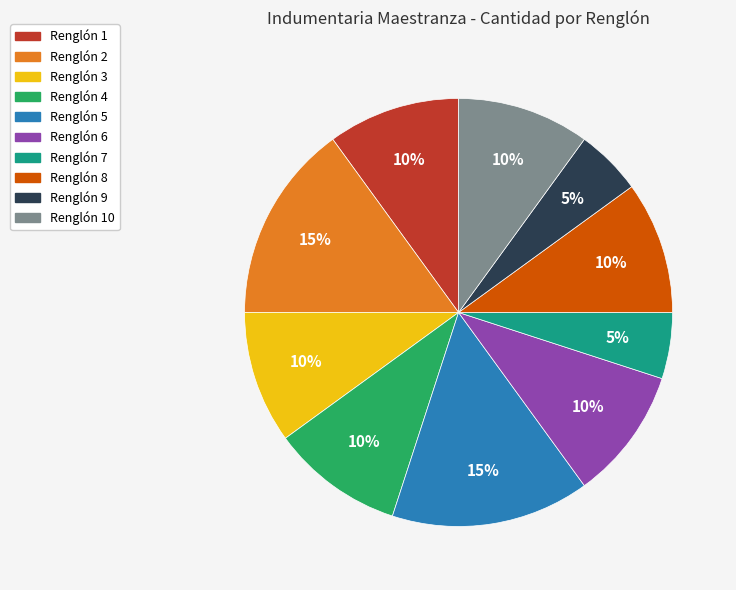

How many slices are in this pie chart?

10